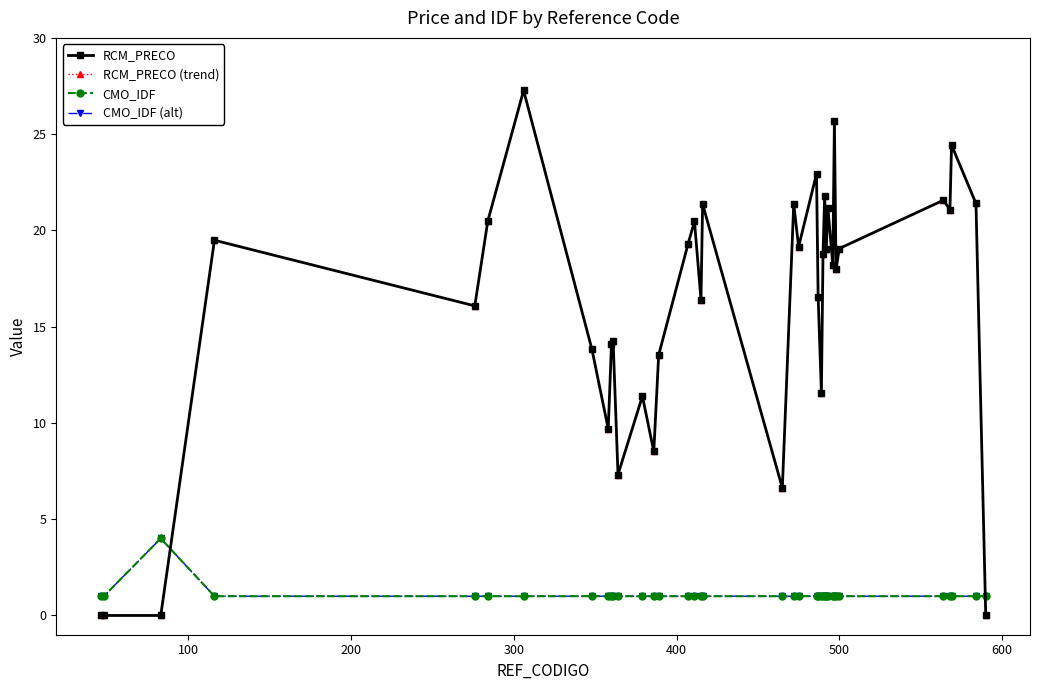

Does the chart have visible grid lines?

No